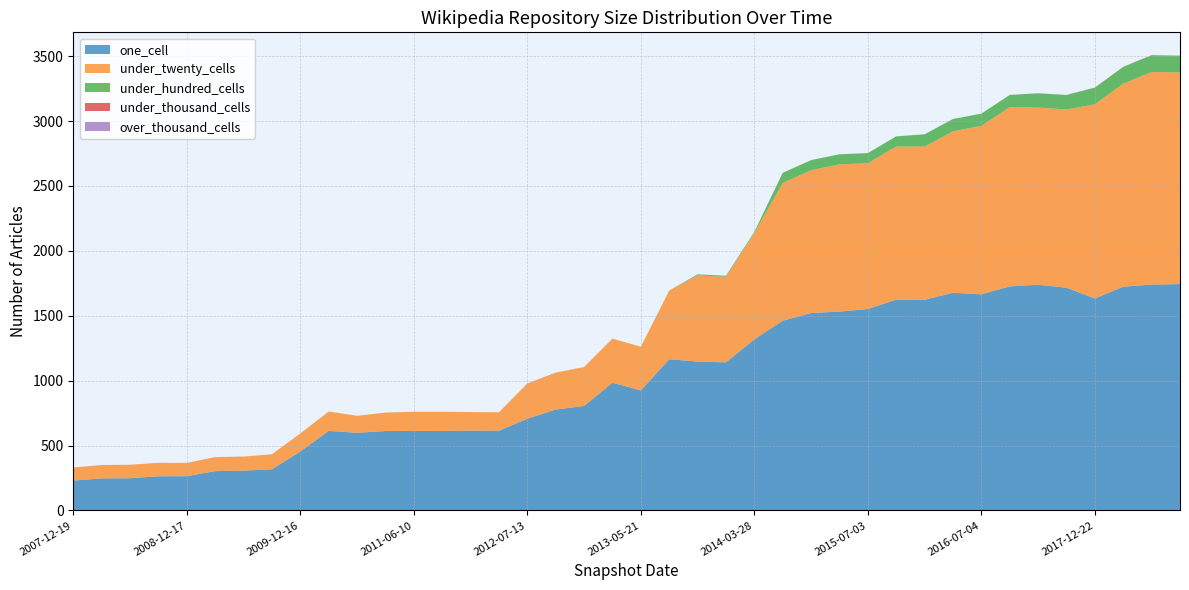

Reading left to right, extract all data points from this chart.

one_cell: 230	247	248	263	264	303	307	317	454	613	598	612	613	612	615	614	707	777	805	984	925	1165	1147	1141	1318	1462	1521	1532	1552	1624	1623	1677	1665	1726	1739	1716	1633	1724	1740	1744
under_twenty_cells: 101	103	104	104	102	108	108	116	139	149	131	142	147	148	143	142	271	285	300	340	336	529	664	659	820	1061	1100	1134	1123	1180	1180	1244	1298	1381	1365	1373	1496	1564	1638	1630
under_hundred_cells: 0	0	0	0	0	0	0	0	0	0	0	0	0	0	0	0	0	0	0	0	0	0	8	8	8	78	78	78	78	78	95	95	94	94	110	112	128	129	129	129
under_thousand_cells: 0	0	0	0	0	0	0	0	0	0	0	0	0	0	0	0	0	0	0	0	0	0	0	0	0	0	0	0	0	0	0	0	0	0	0	0	1	1	1	1
over_thousand_cells: 0	0	0	0	0	0	0	0	0	0	0	0	0	0	0	0	0	0	0	0	0	0	0	0	0	0	0	0	0	0	0	0	0	0	0	0	0	0	0	0